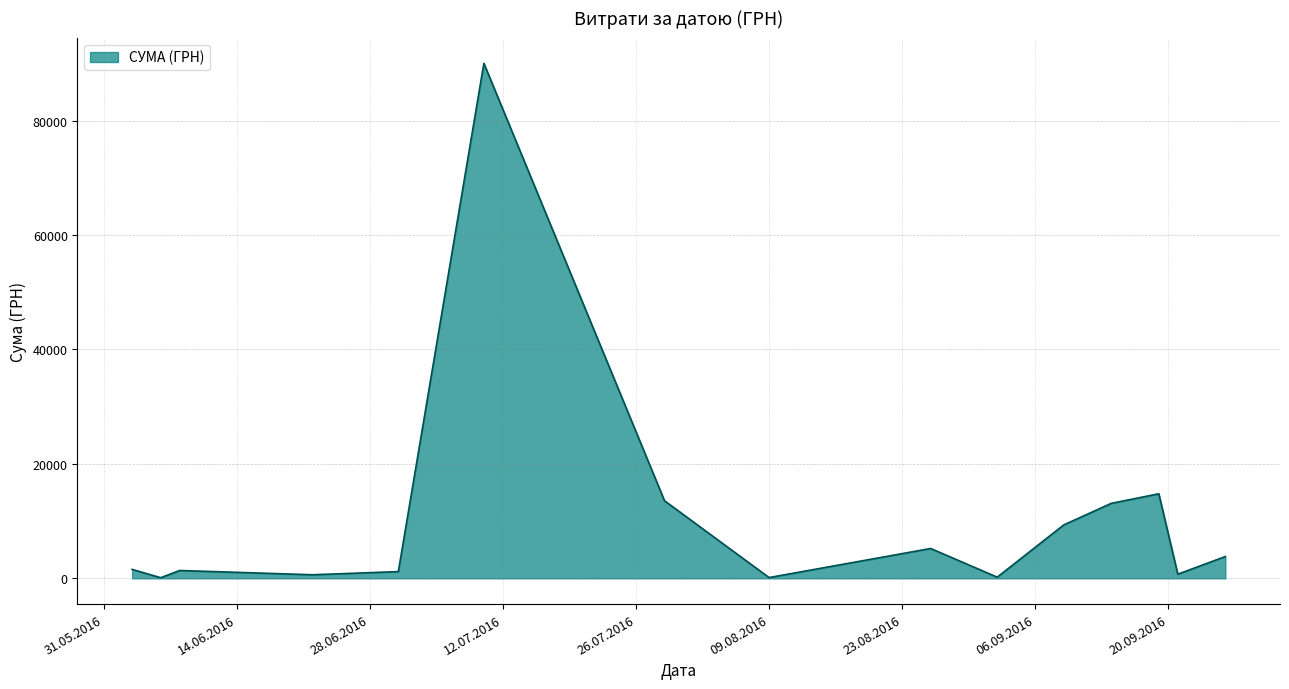

What is the maximum value shown in the chart?

90000.0